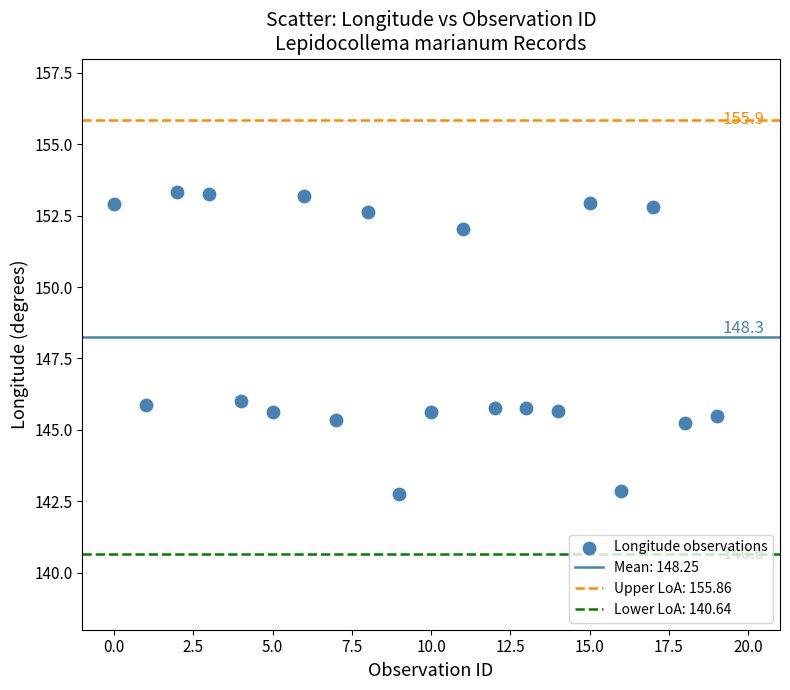

What is the range of Y values (max minus min)?

10.6